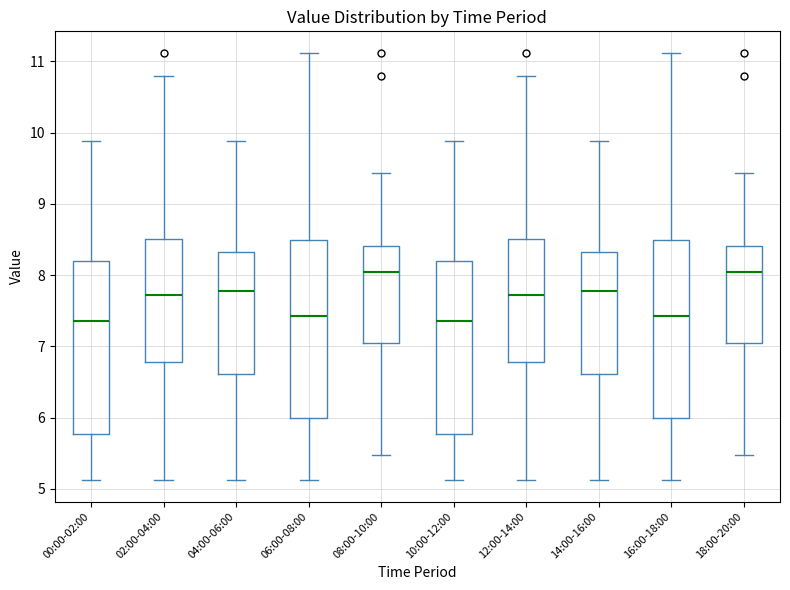

Where does the lower whisker of the box for 04:00-06:00 end on the y-axis? The values are not printed on the chart, so give them approximately, as read against the axis.

5.1